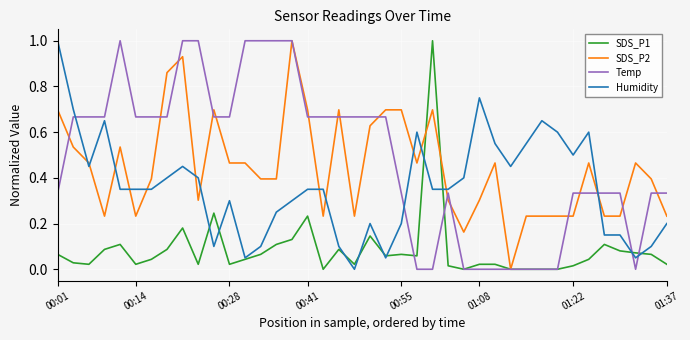

True or false: Humidity and SDS_P2 intersect in this chart.

True